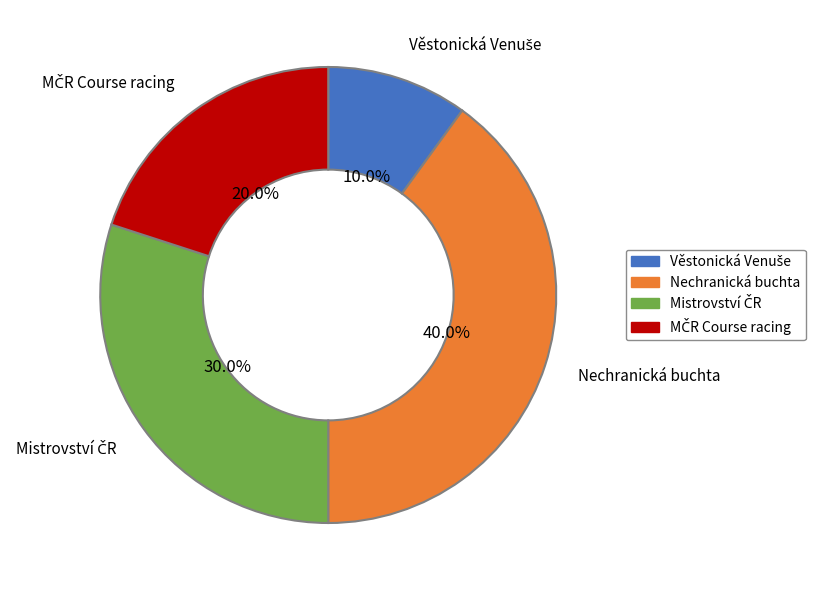

Is there a majority slice in this chart?

No